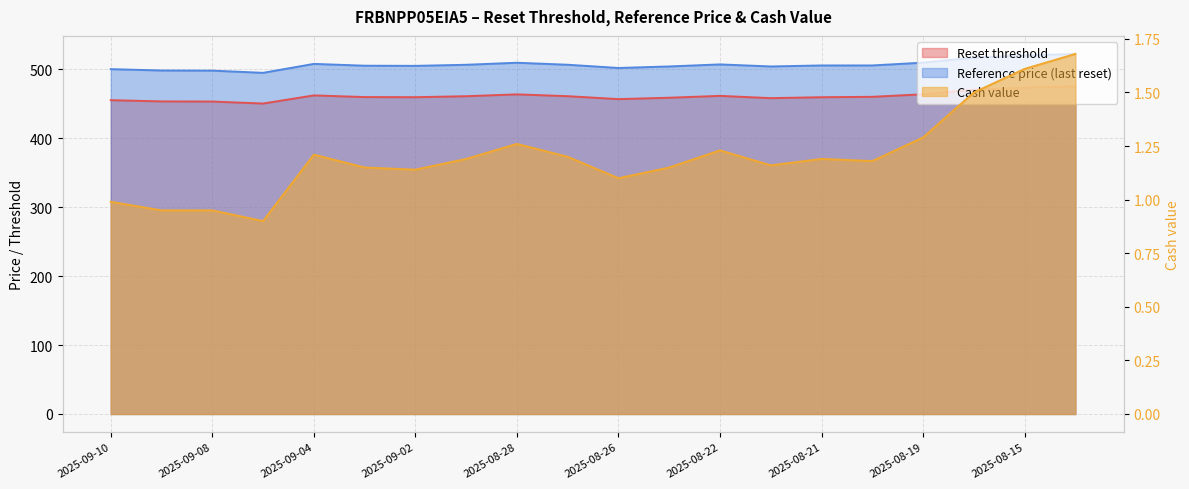

True or false: Cash value and Reset threshold intersect in this chart.

False